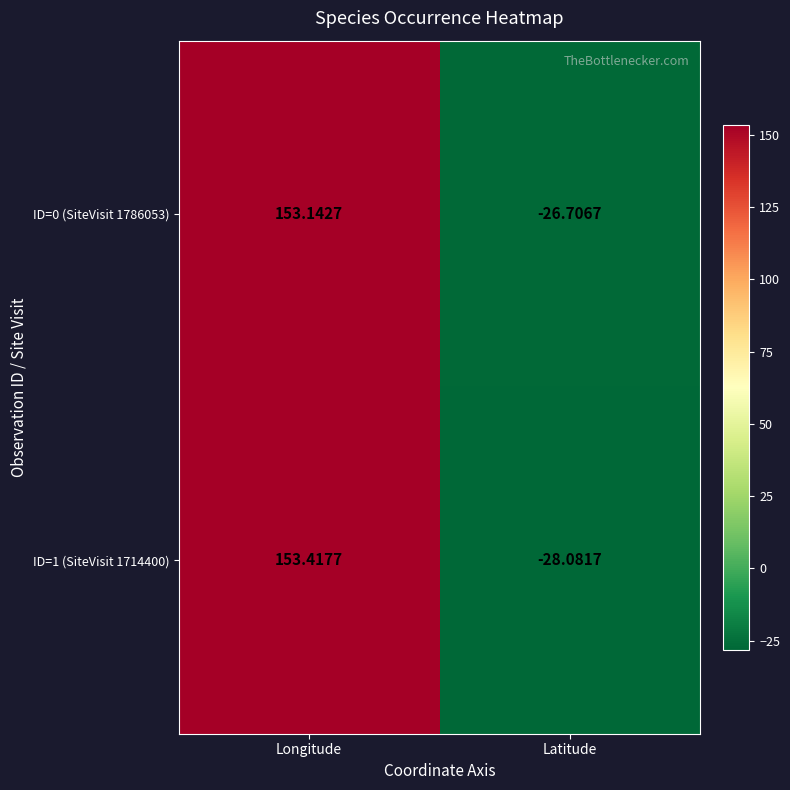

At Longitude, list the series in order from largest to smallest.

ID=1 (SiteVisit 1714400), ID=0 (SiteVisit 1786053)